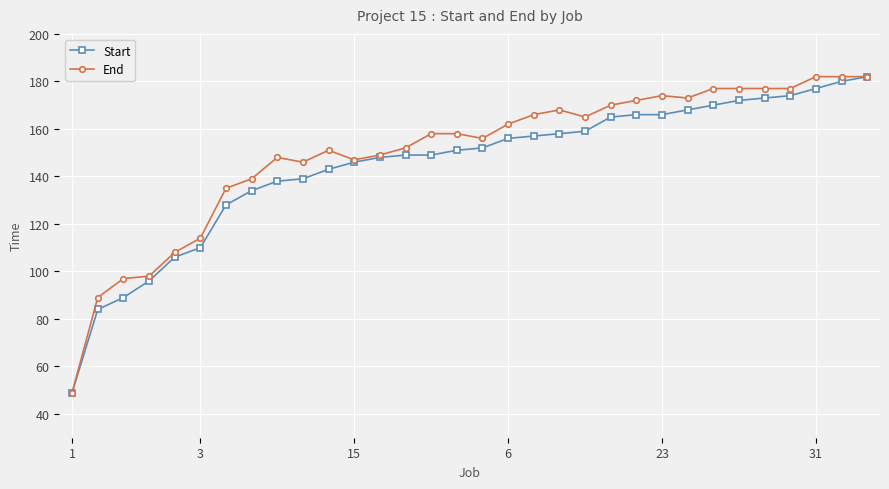

What is the smallest value displayed?

49